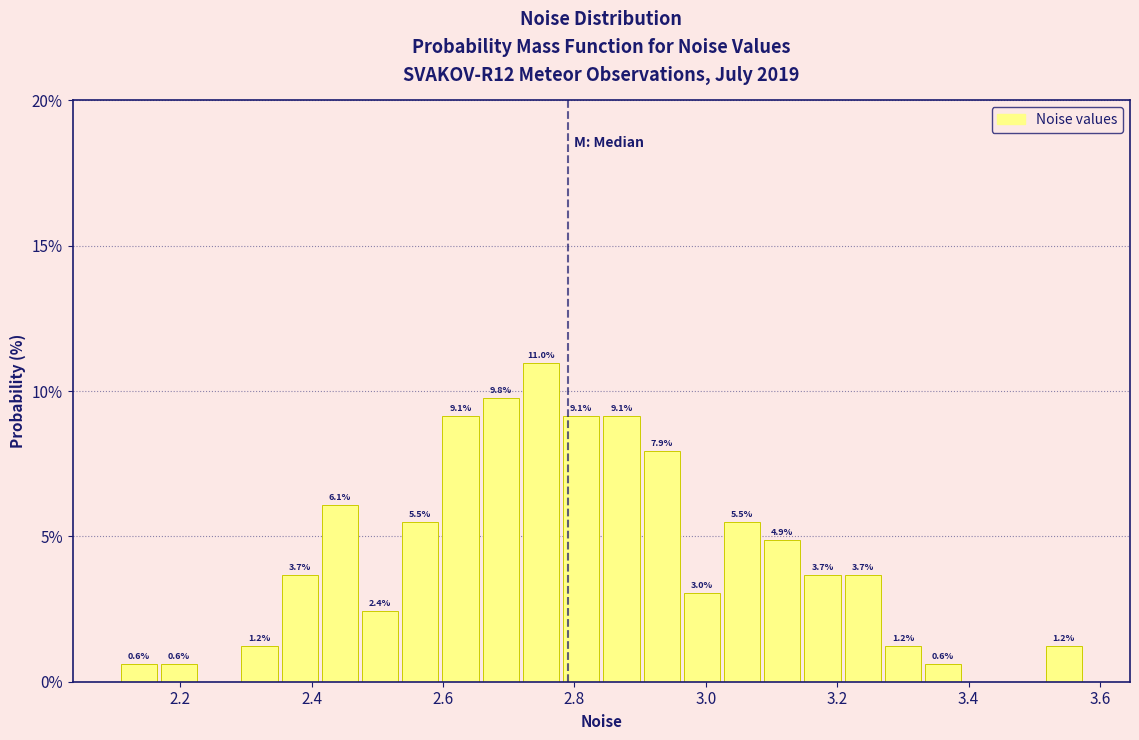

Around what value on the x-axis is the tallest bar? Give the approximate position of its centre, as read against the axis.

2.74